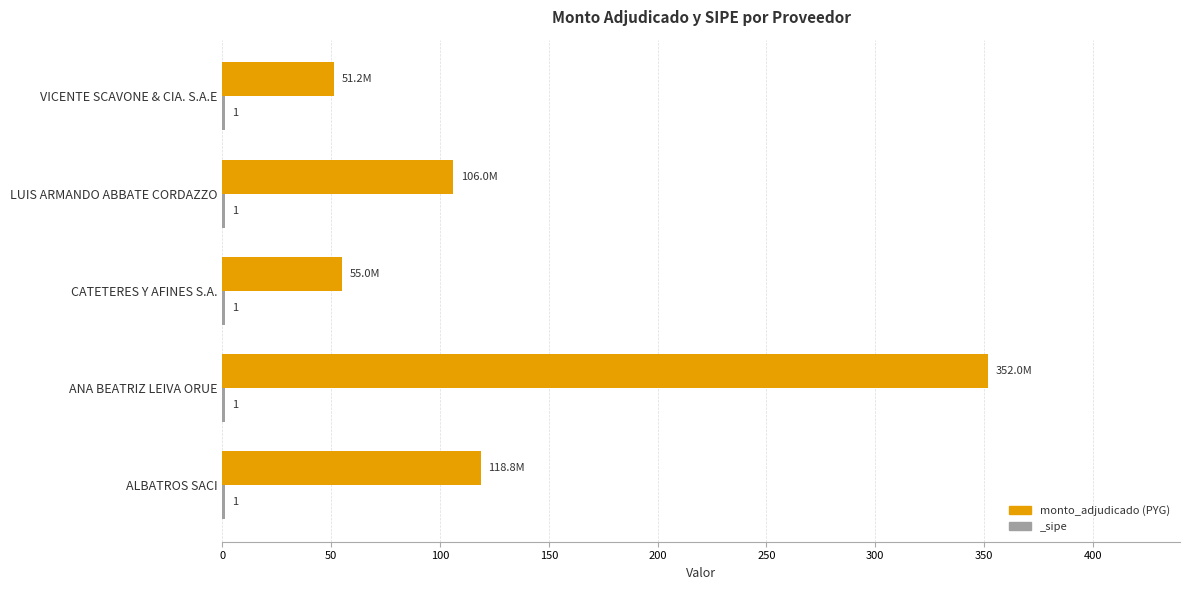

How many data points are less than 106?

2